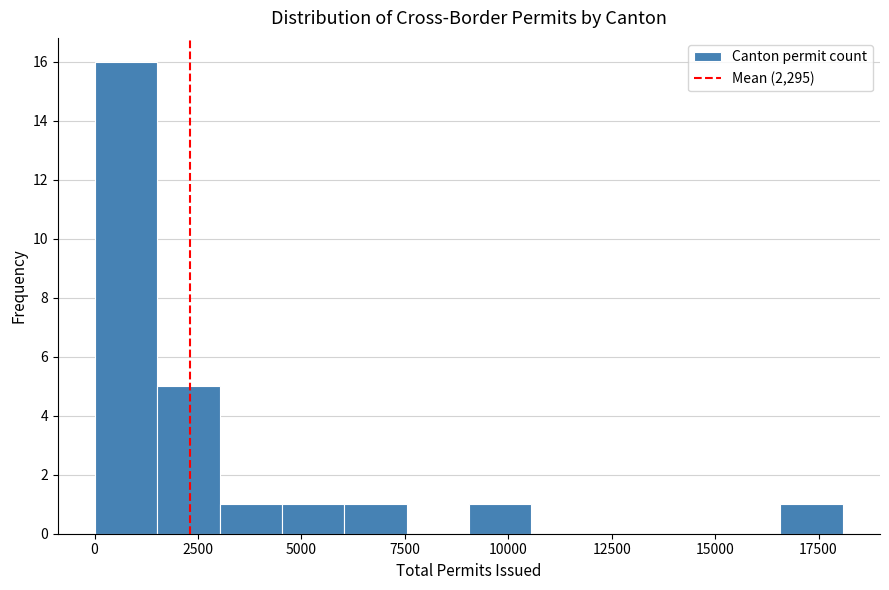

Read against the x-axis, roughly where is the centre of the tallest bar?

1000